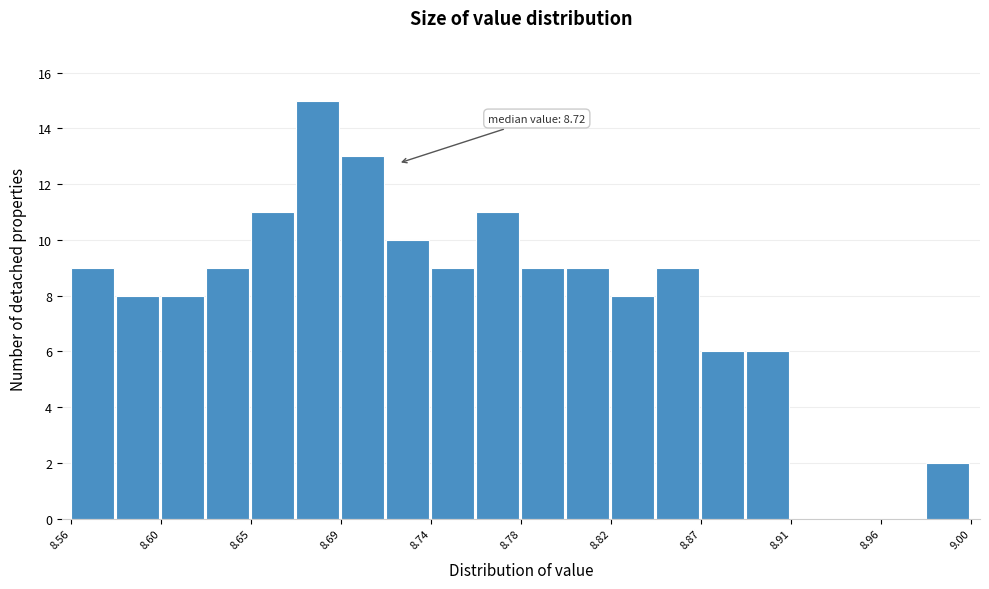

Which range on the x-axis has the tallest bar?

8.670 to 8.692